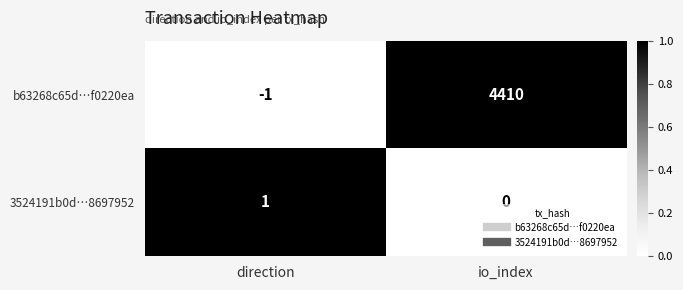

Where is 3524191b0d…8697952 nearest to the value 0?

io_index